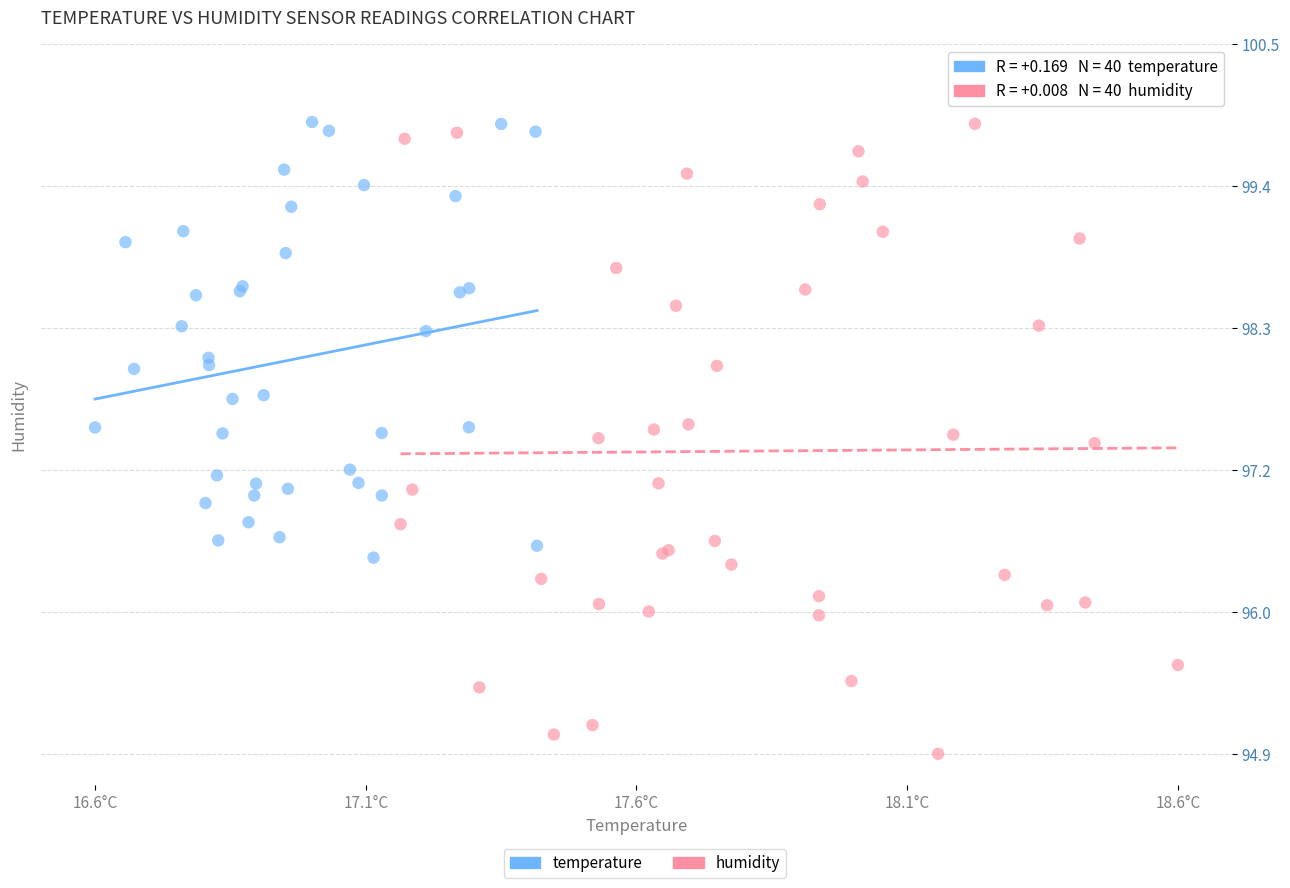

Which series has the widest spread of Y values?

humidity